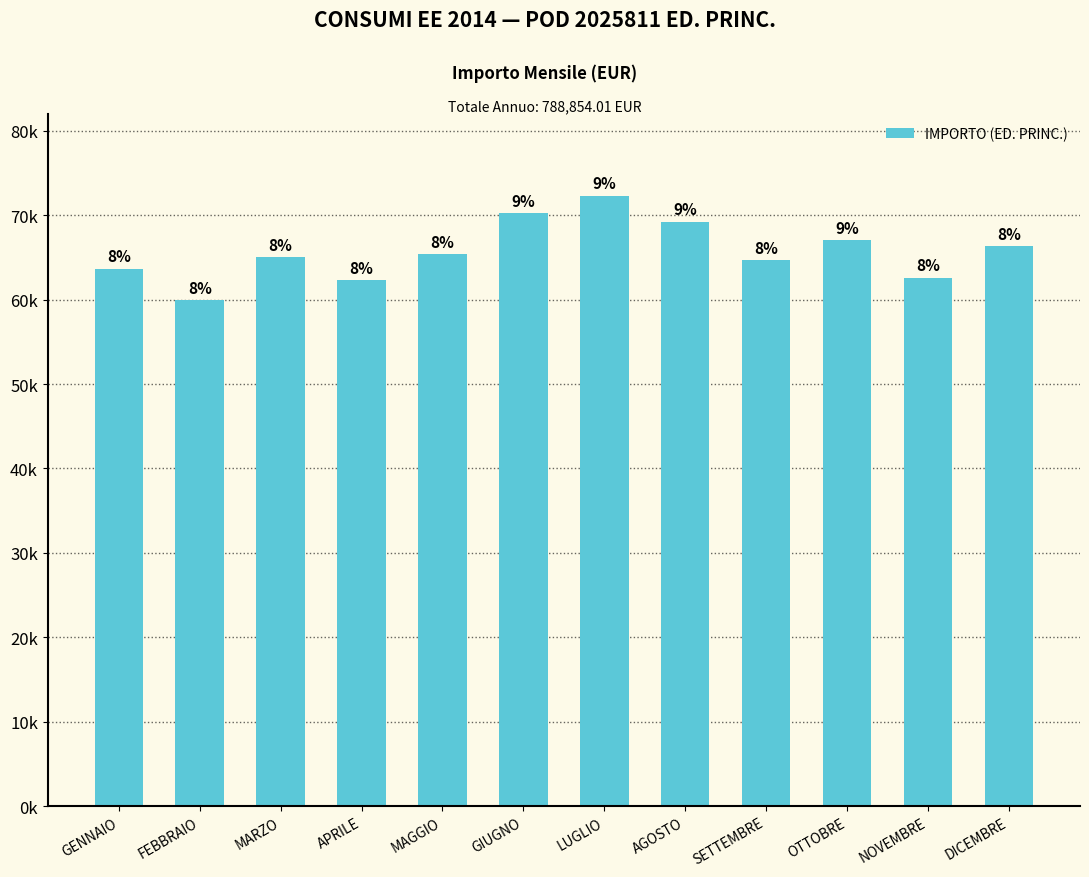

What is the value of the 9th bar from the left?

64691.1